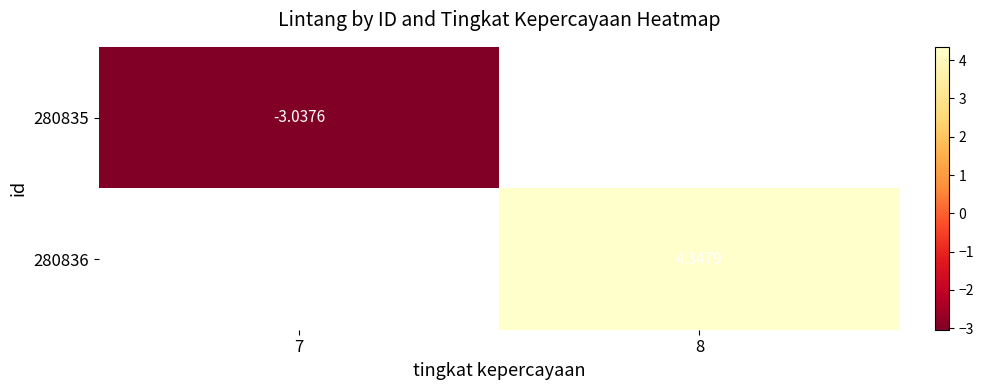

What is the maximum value shown in the chart?

4.3